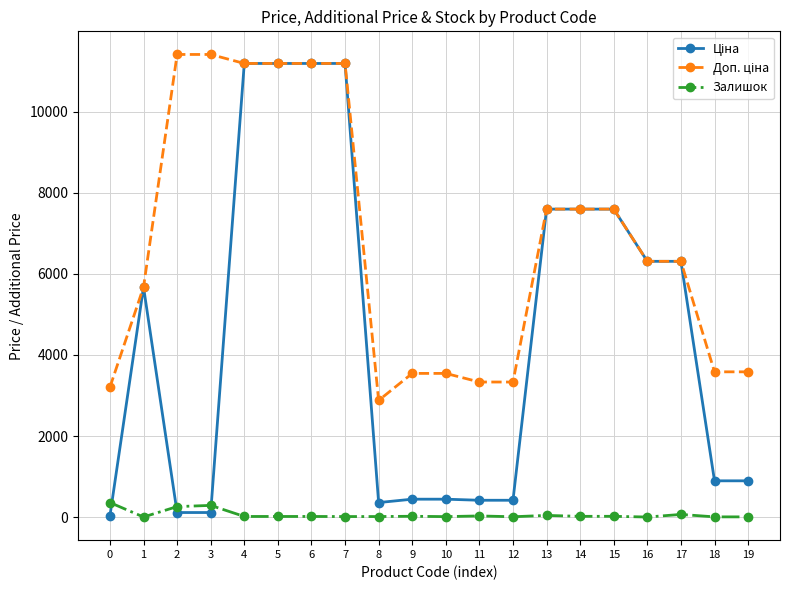

Count the number of data series in this chart.

3